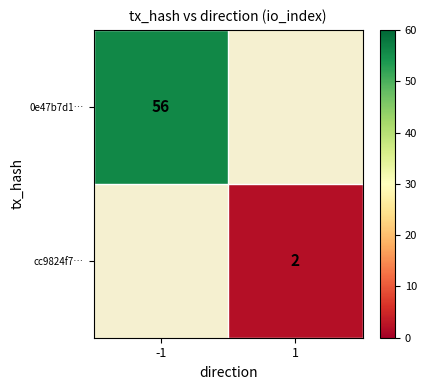

Which label corresponds to the largest value in the chart?

-1